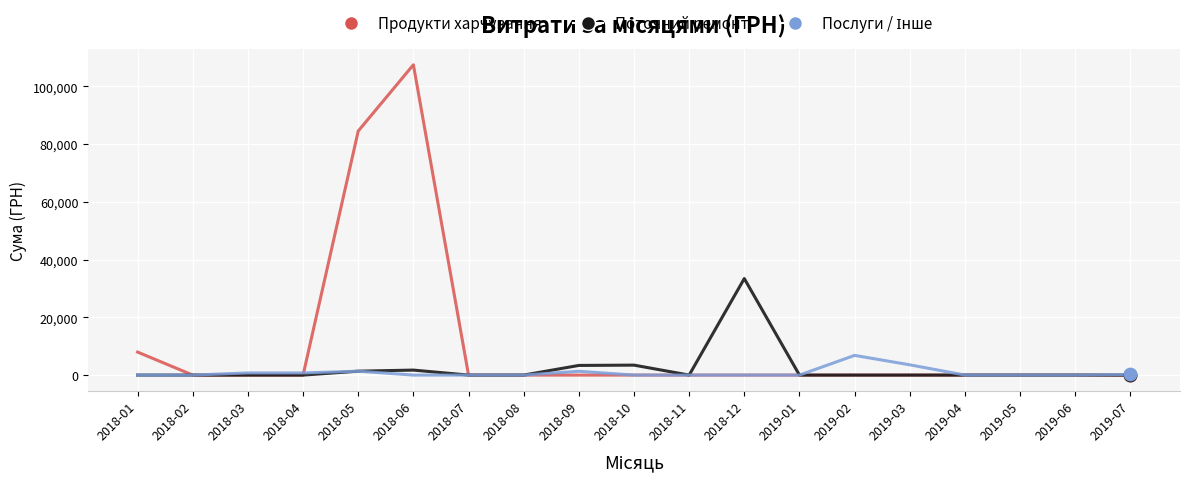

What is the spread (max minus min) of values at 2018-01?

7964.6